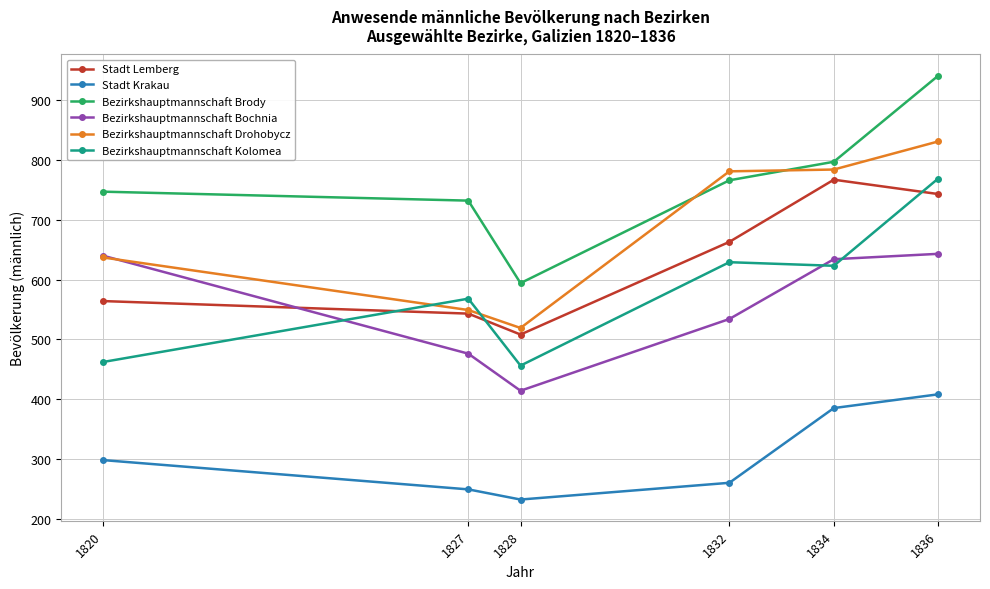

What is the difference between the Bezirkshauptmannschaft Drohobycz values at 1836 and 1832?

50